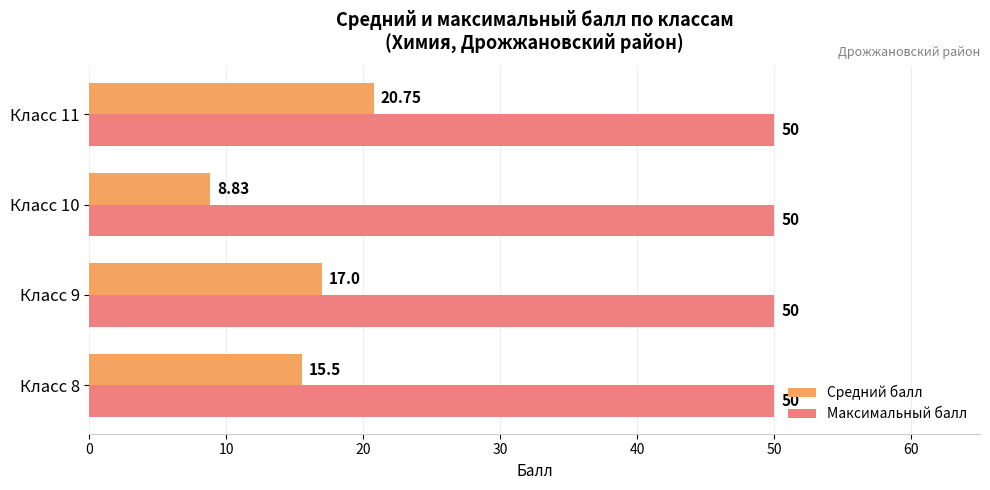

What is the sum of all Максимальный балл values?

200.0